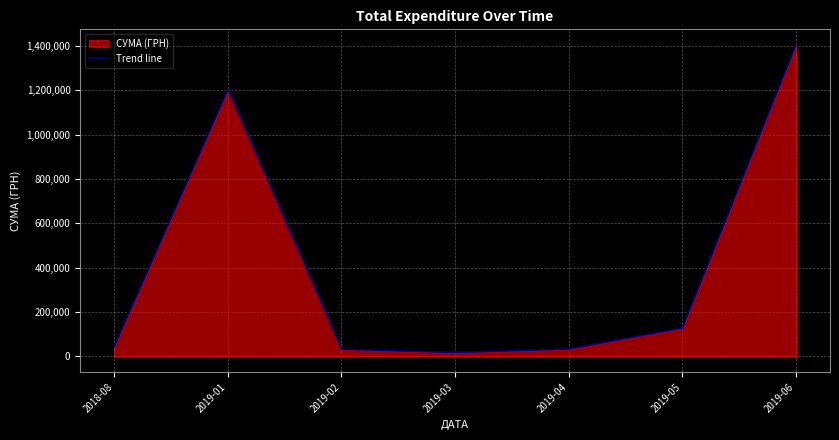

The value at 2019-04 is 54672.9. True or false?

False